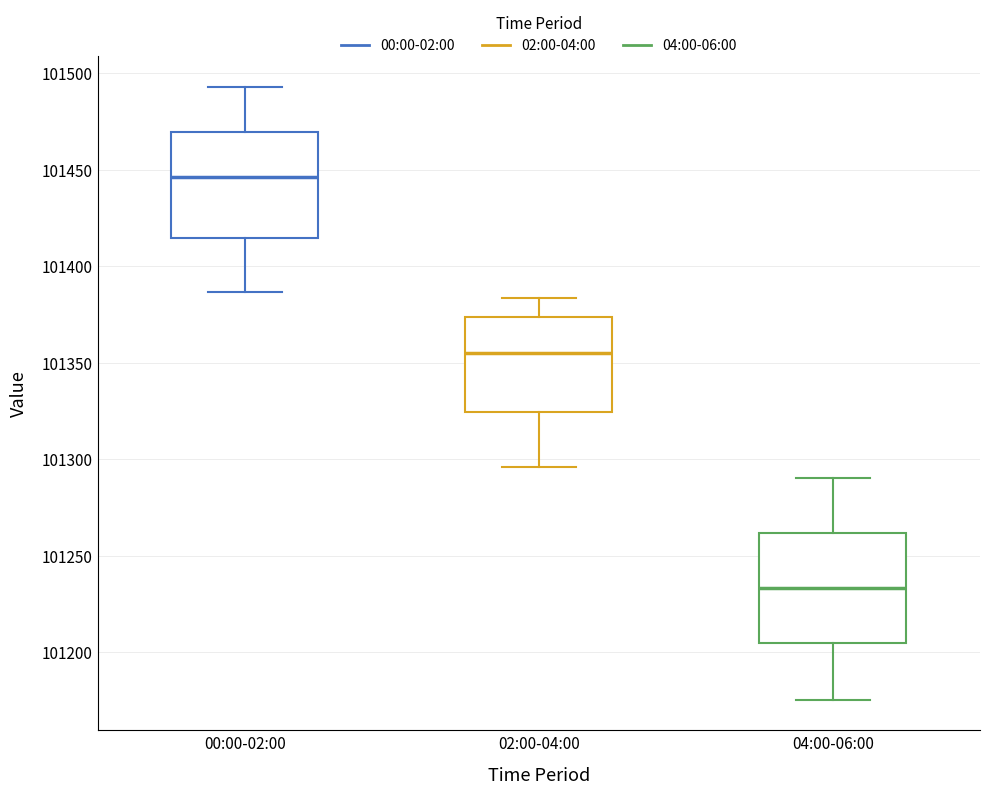

Where does the median line of the box for 02:00-04:00 sit on the y-axis? The values are not printed on the chart, so give them approximately, as read against the axis.

101355